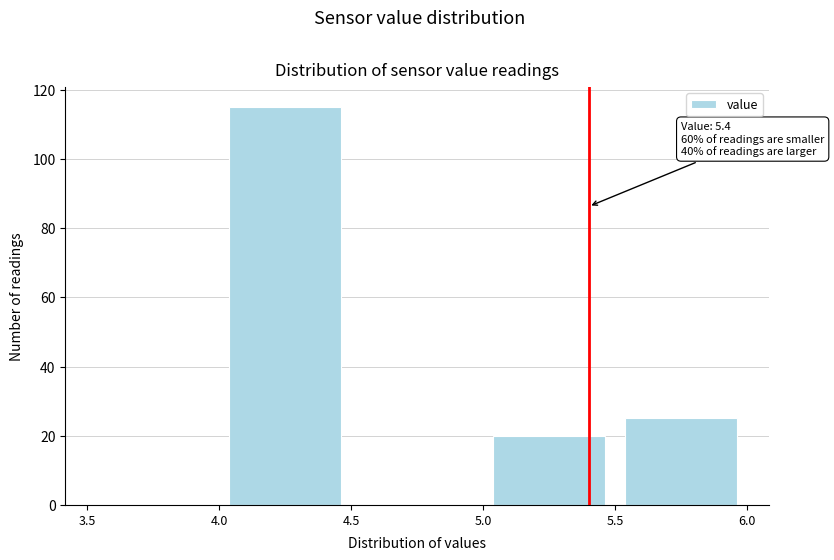

Over which range of the x-axis is the bar tallest?

4.0 to 4.5